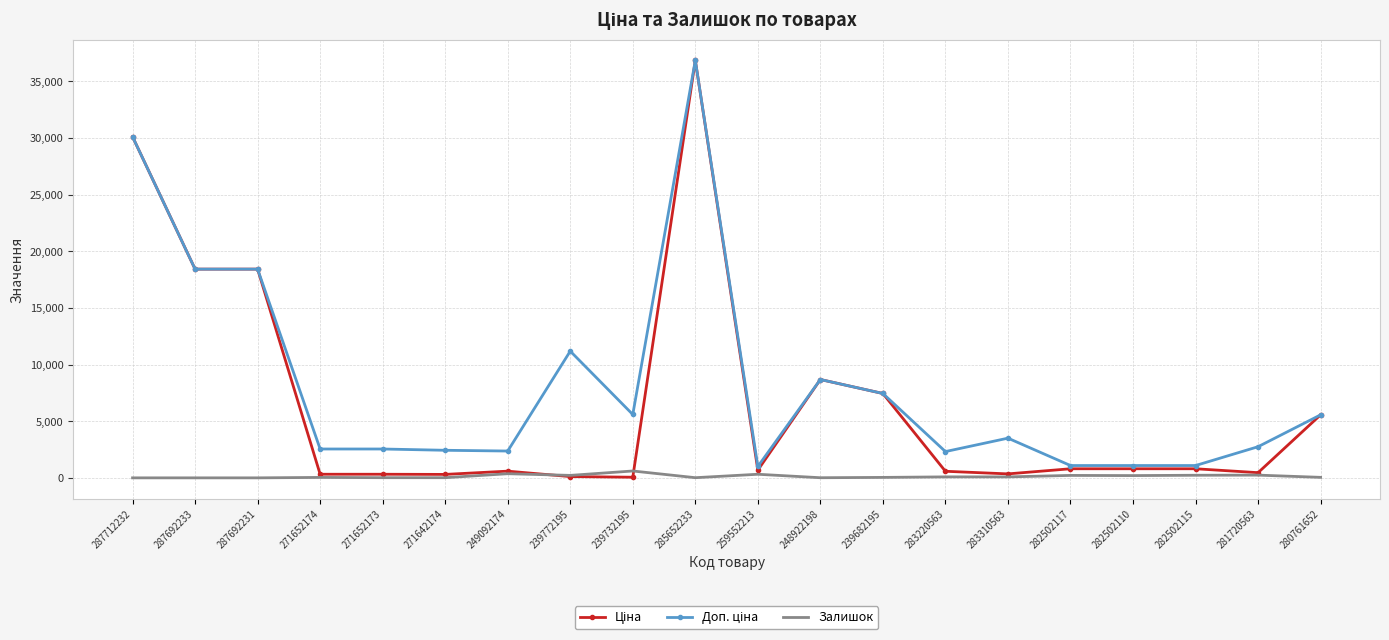

At which category does the chart reach its peak across all series?

285652233